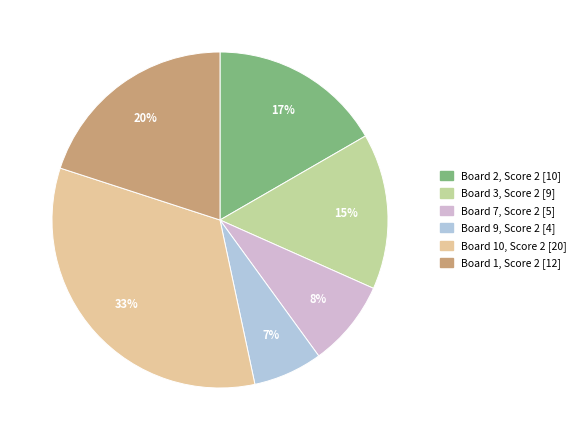

Does any single category account for the majority?

No